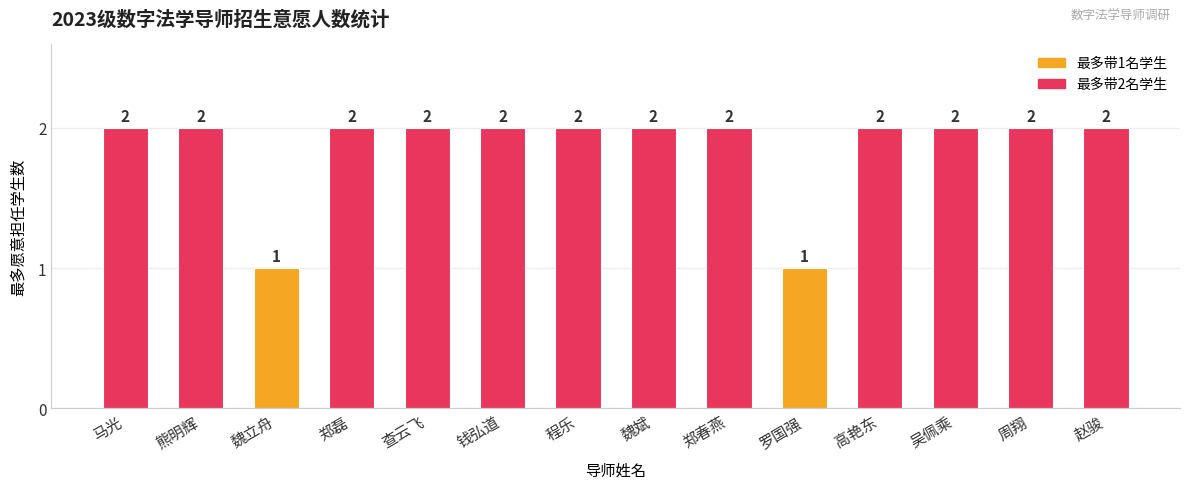

What is the sum of the values at 马光 and 郑磊?

4